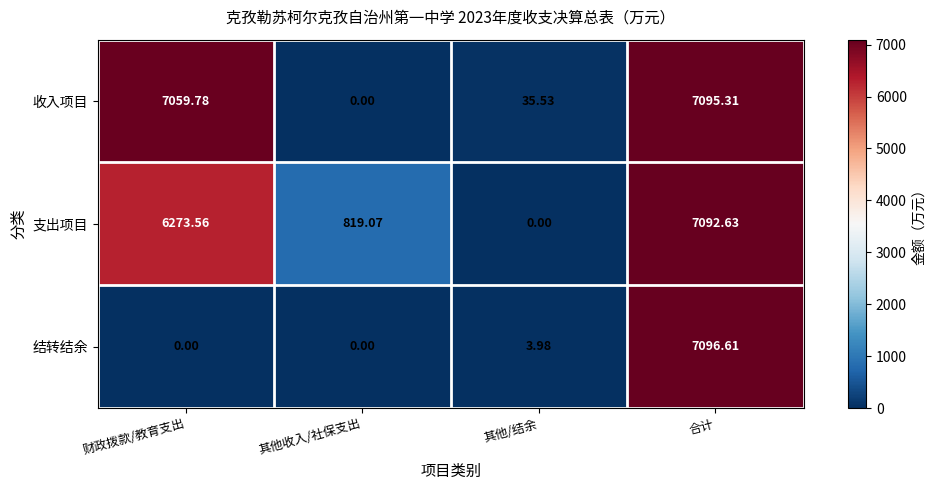

At which label does 收入项目 first exceed 7059?

财政拨款/教育支出